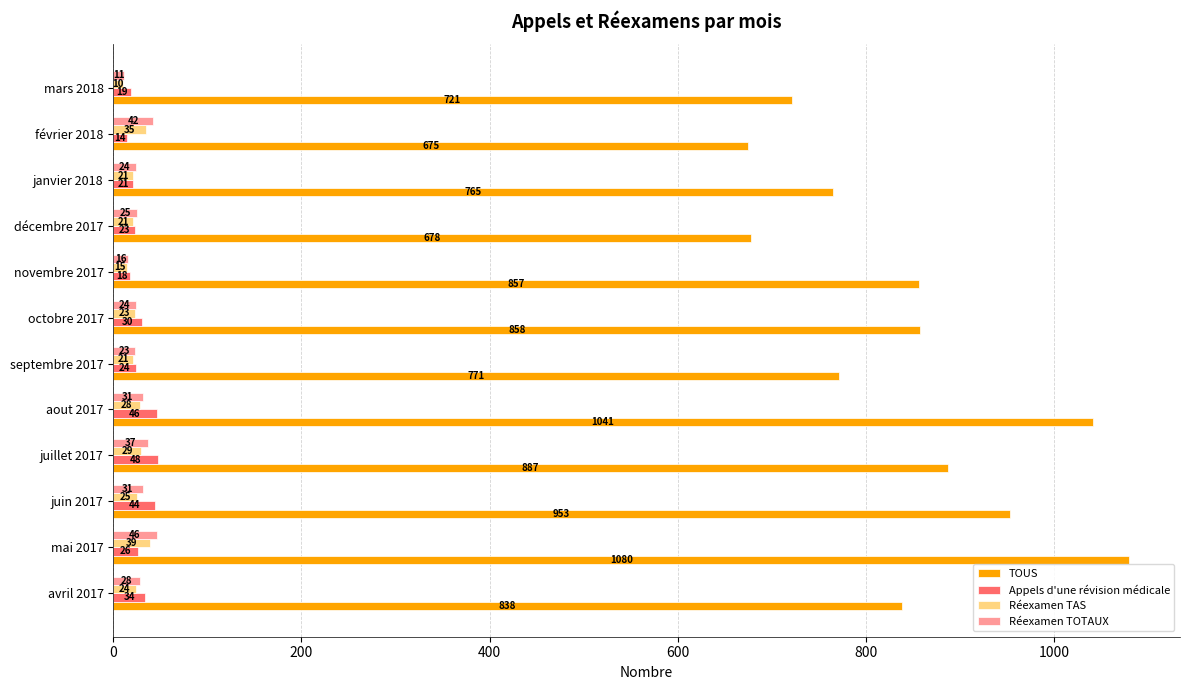

At which label does TOUS reach its peak?

mai 2017